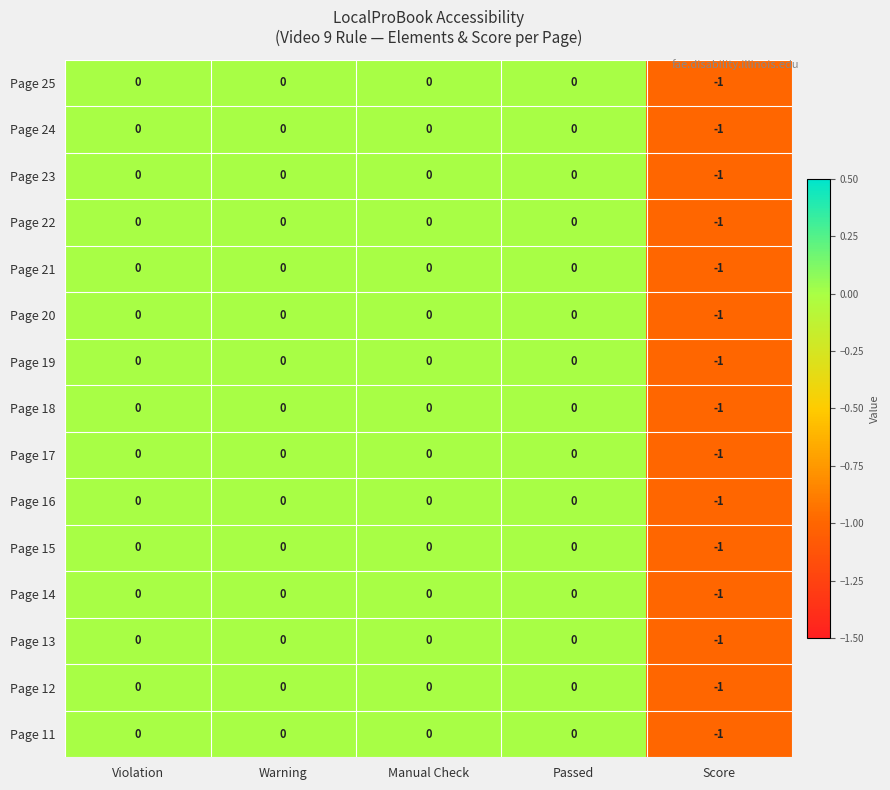

Which category has the lowest value across all series?

Score